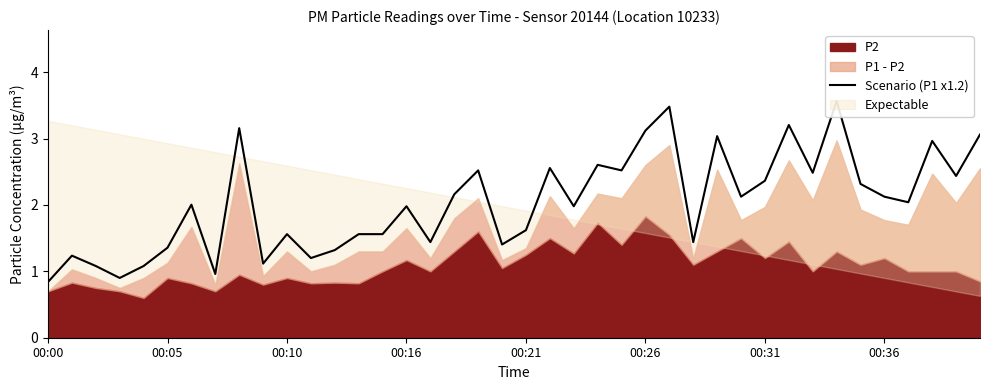

Does the chart display data point markers on the line(s)?

No